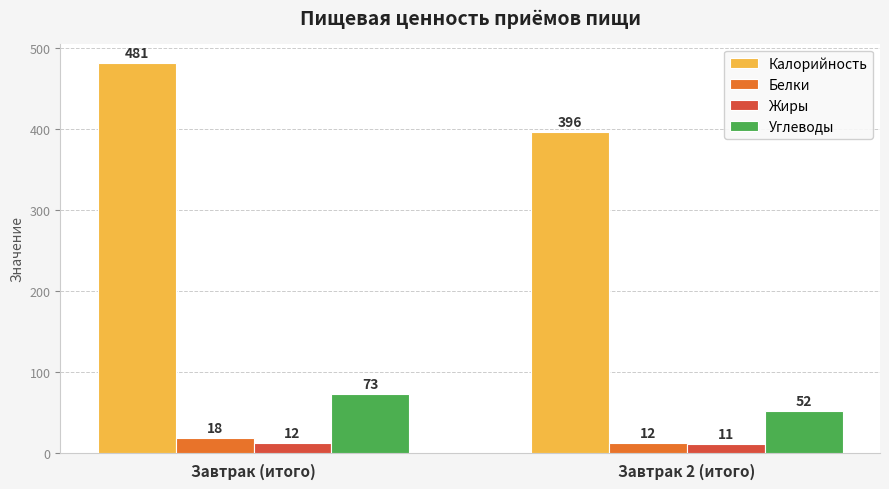

How many data points in Углеводы are less than 73?

1